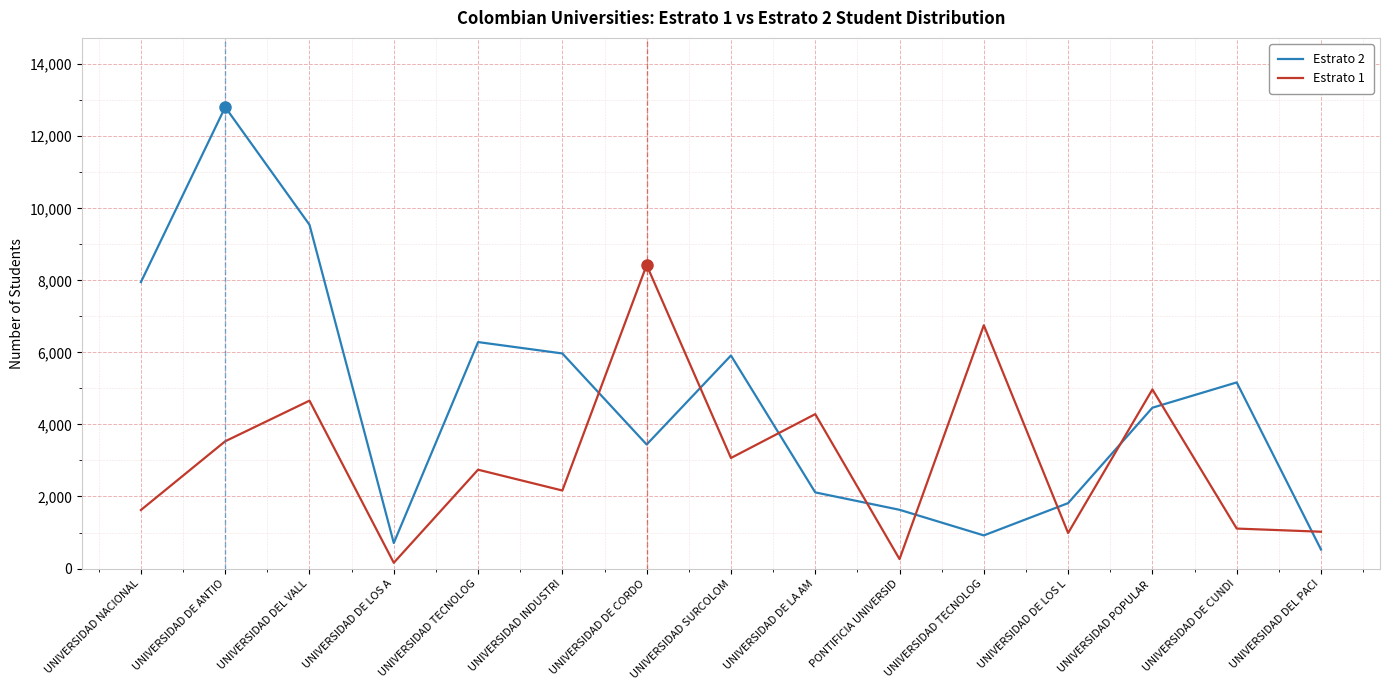

True or false: Estrato 2 and Estrato 1 intersect in this chart.

True